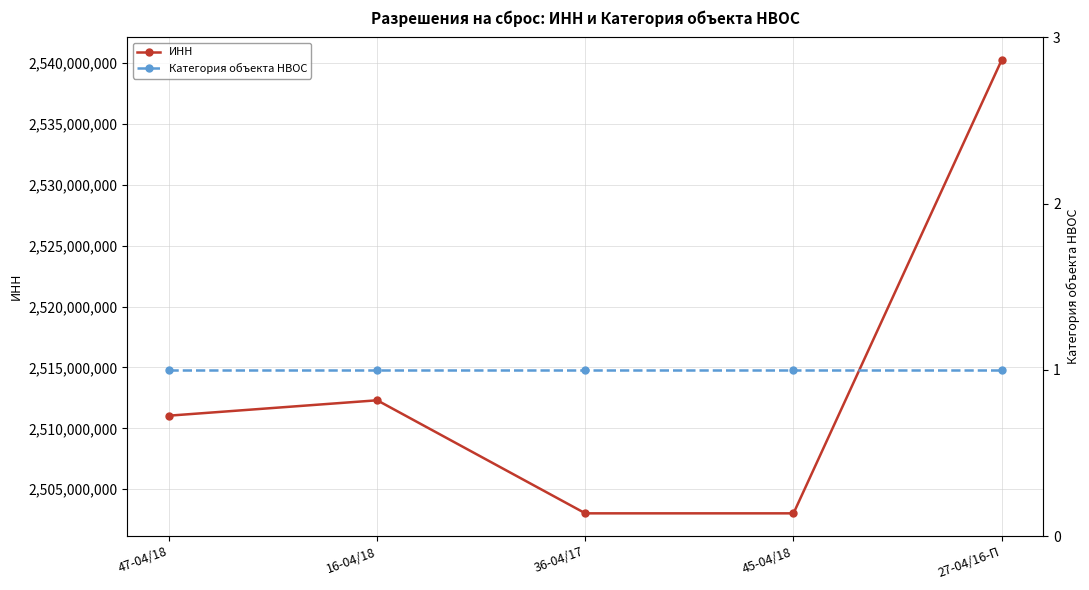

True or false: ИНН has a value of 775498258 at 27-04/16-П.

False